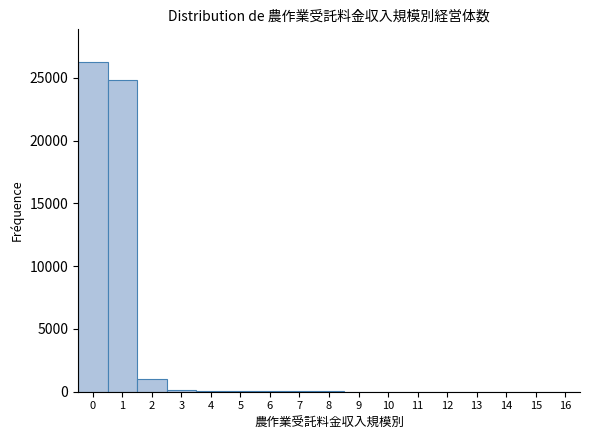

Reading left to right, transcribe this chart: for each bar, give the range it covers on the x-axis and its height. The values are not printed on the chart, so give them approximately, as read against the axis.

-0.5 to 0.5: 26000
0.5 to 1.5: 25000
1.5 to 2.5: 1000
2.5 to 3.5: under 500
3.5 to 4.5: under 500
4.5 to 5.5: under 500
5.5 to 6.5: under 500
6.5 to 7.5: under 500
7.5 to 8.5: under 500
8.5 to 9.5: under 500
9.5 to 10.5: under 500
10.5 to 11.5: under 500
11.5 to 12.5: under 500
12.5 to 13.5: under 500
13.5 to 14.5: under 500
14.5 to 15.5: 0
15.5 to 16.5: 0